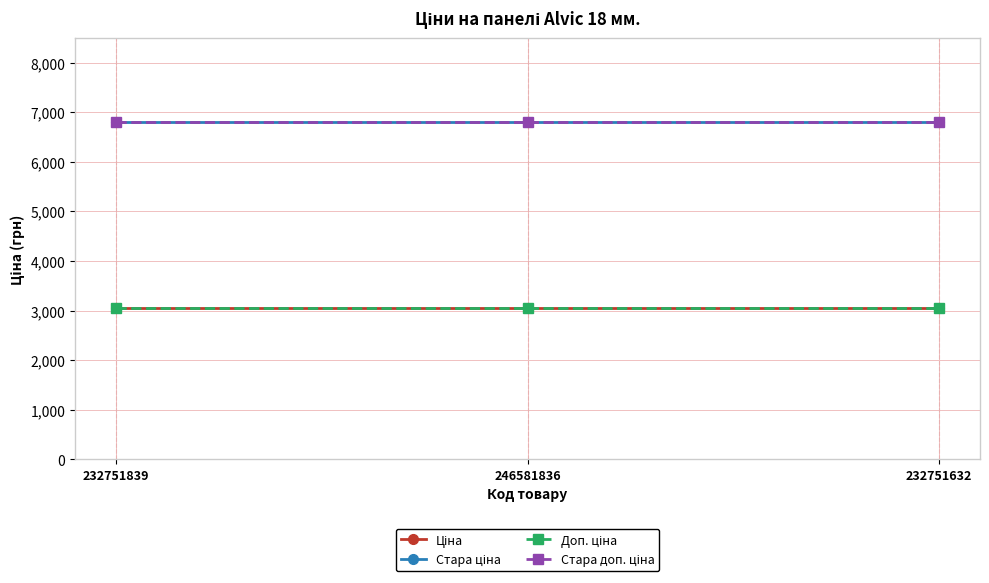

What is the highest value of the Доп. ціна series?

3060.0